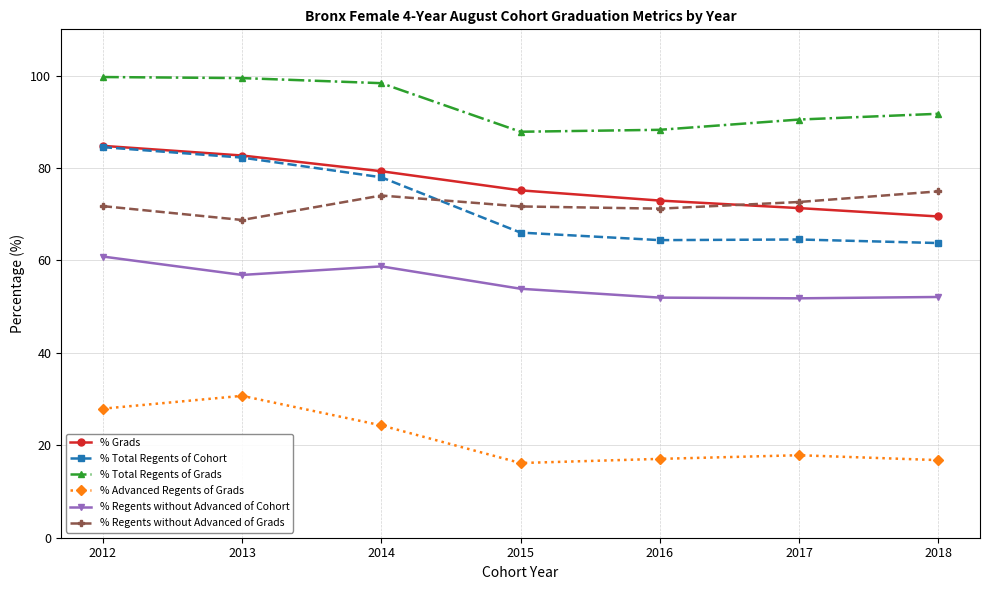

True or false: % Regents without Advanced of Cohort and % Advanced Regents of Grads cross at least once.

False